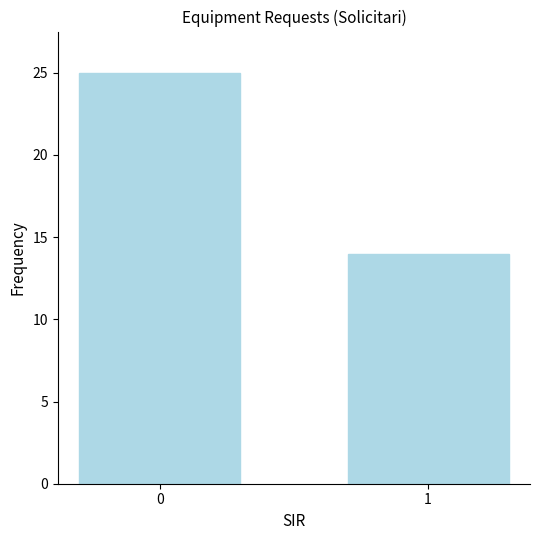

How many values are below 25?

1